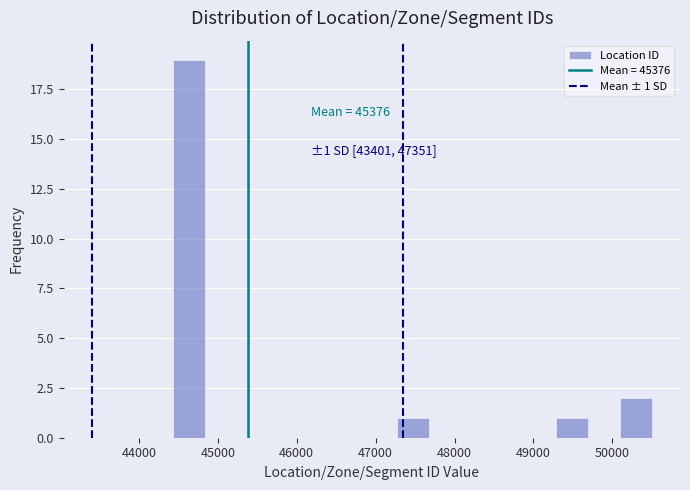

Over which range of the x-axis is the bar tallest?

44400 to 44800